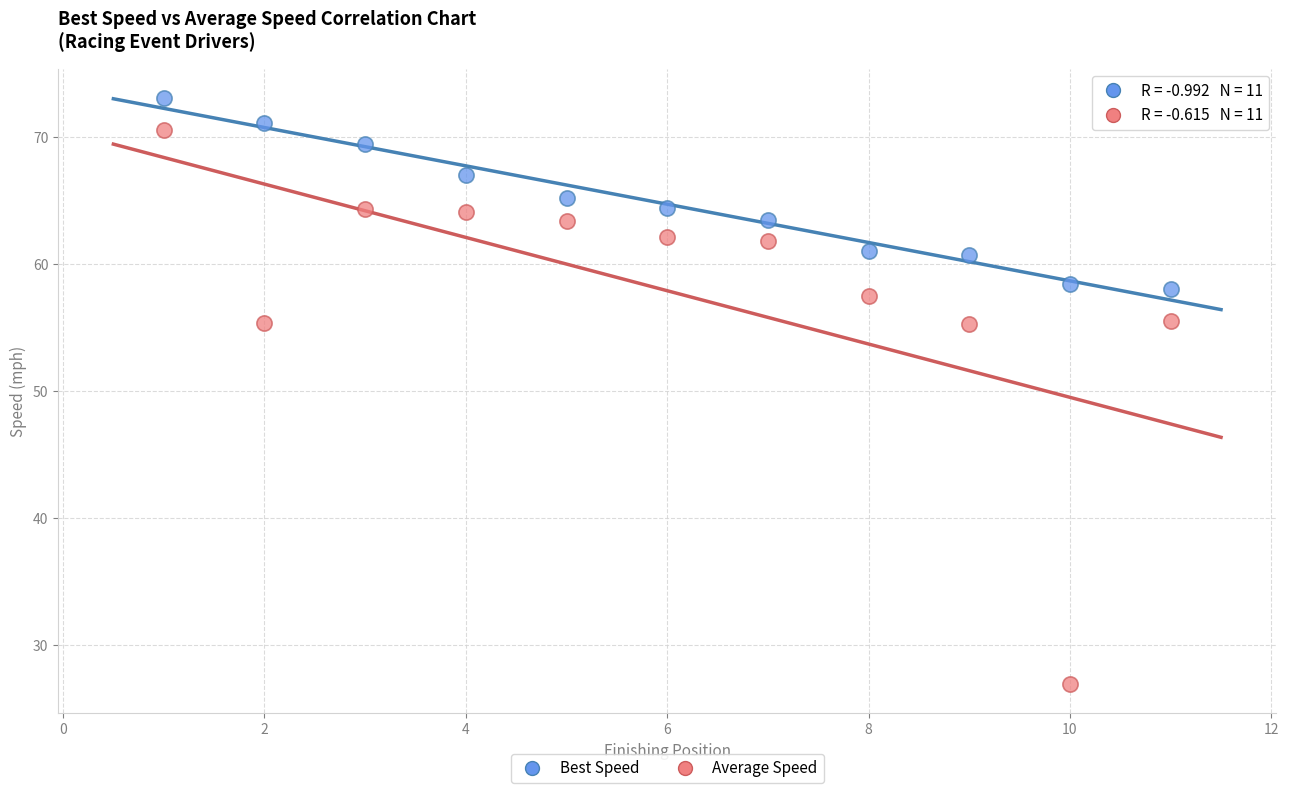

Which series contains the lowest Y value?

Average Speed